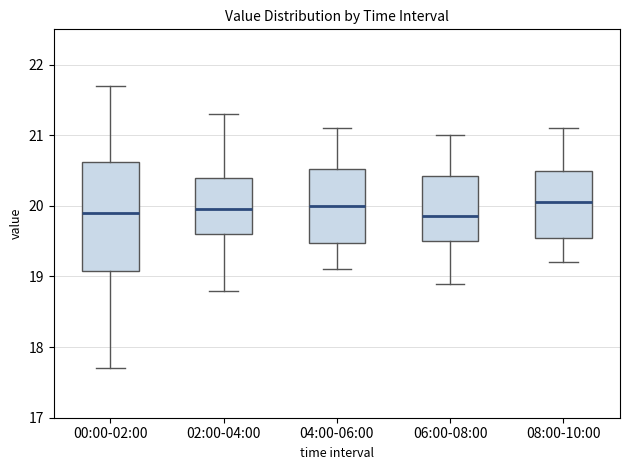

Reading left to right, read every box against the y-axis: the position of its median line, the range the box covers, and the ends of its whiskers. The values are not printed on the chart, so give them approximately, as read against the axis.

00:00-02:00: median 19.9, box 19.1 to 20.6, whiskers 17.7 to 21.7
02:00-04:00: median 20.0, box 19.6 to 20.4, whiskers 18.8 to 21.3
04:00-06:00: median 20.0, box 19.5 to 20.5, whiskers 19.1 to 21.1
06:00-08:00: median 19.9, box 19.5 to 20.4, whiskers 18.9 to 21.0
08:00-10:00: median 20.1, box 19.6 to 20.5, whiskers 19.2 to 21.1